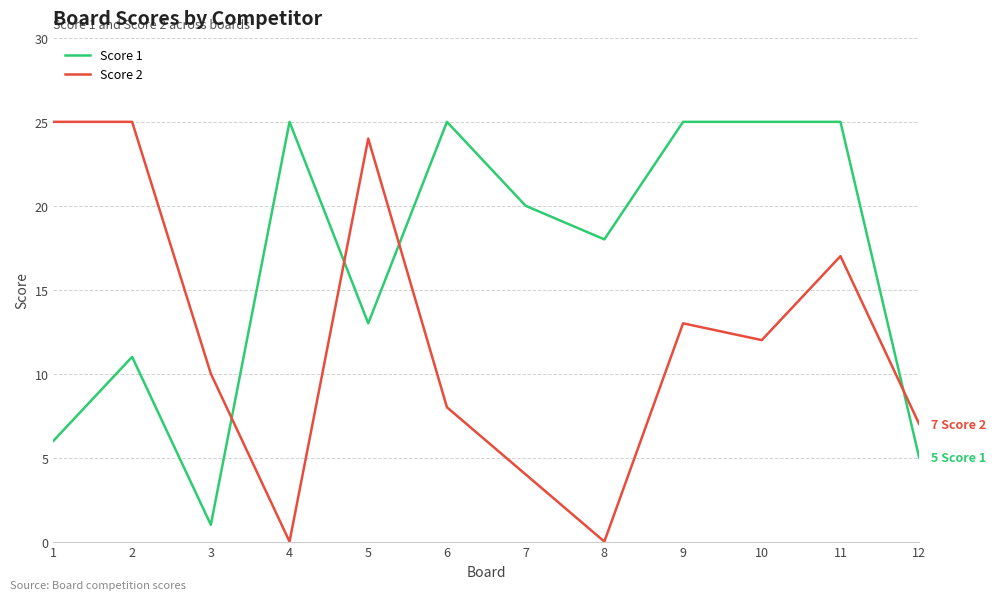

True or false: Score 2 and Score 1 cross at least once.

True